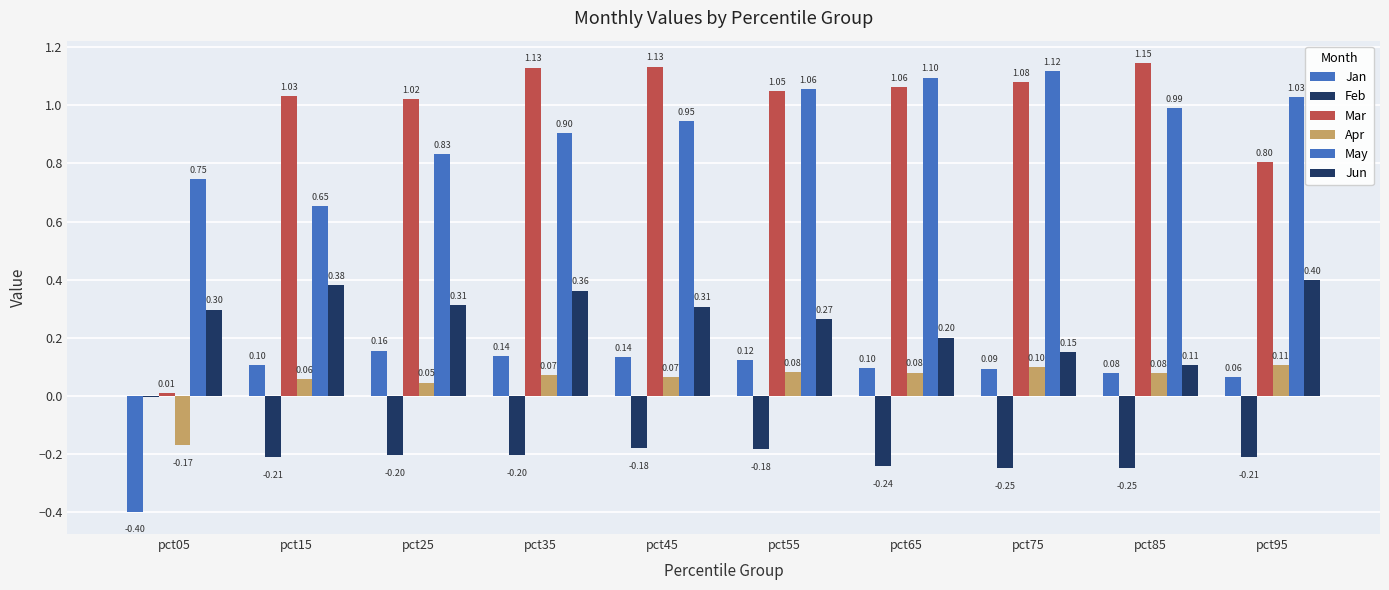

Reading left to right, extract all data points from this chart.

Jan: pct05=-0.4	pct15=0.1	pct25=0.2	pct35=0.1	pct45=0.1	pct55=0.1	pct65=0.1	pct75=0.1	pct85=0.1	pct95=0.1
Feb: pct05=-0.0	pct15=-0.2	pct25=-0.2	pct35=-0.2	pct45=-0.2	pct55=-0.2	pct65=-0.2	pct75=-0.2	pct85=-0.2	pct95=-0.2
Mar: pct05=0.0	pct15=1.0	pct25=1.0	pct35=1.1	pct45=1.1	pct55=1.0	pct65=1.1	pct75=1.1	pct85=1.1	pct95=0.8
Apr: pct05=-0.2	pct15=0.1	pct25=0.0	pct35=0.1	pct45=0.1	pct55=0.1	pct65=0.1	pct75=0.1	pct85=0.1	pct95=0.1
May: pct05=0.7	pct15=0.7	pct25=0.8	pct35=0.9	pct45=0.9	pct55=1.1	pct65=1.1	pct75=1.1	pct85=1.0	pct95=1.0
Jun: pct05=0.3	pct15=0.4	pct25=0.3	pct35=0.4	pct45=0.3	pct55=0.3	pct65=0.2	pct75=0.2	pct85=0.1	pct95=0.4